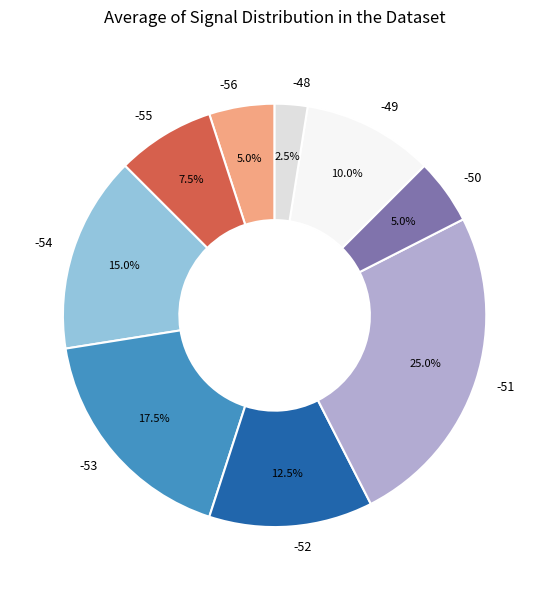

Does -51 account for over 50% of the chart?

No